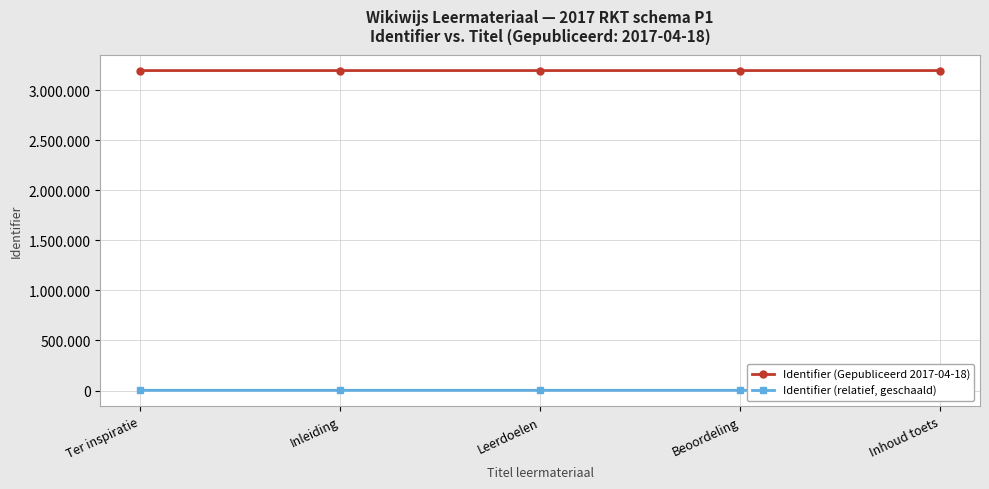

The value of Identifier (Gepubliceerd 2017-04-18) at Leerdoelen is 5040960.4. True or false?

False